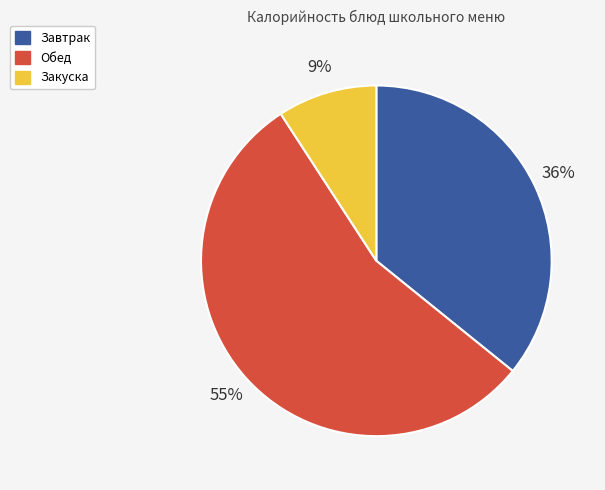

To the nearest percent, what is the combined percentage of Закуска and Обед?

64%